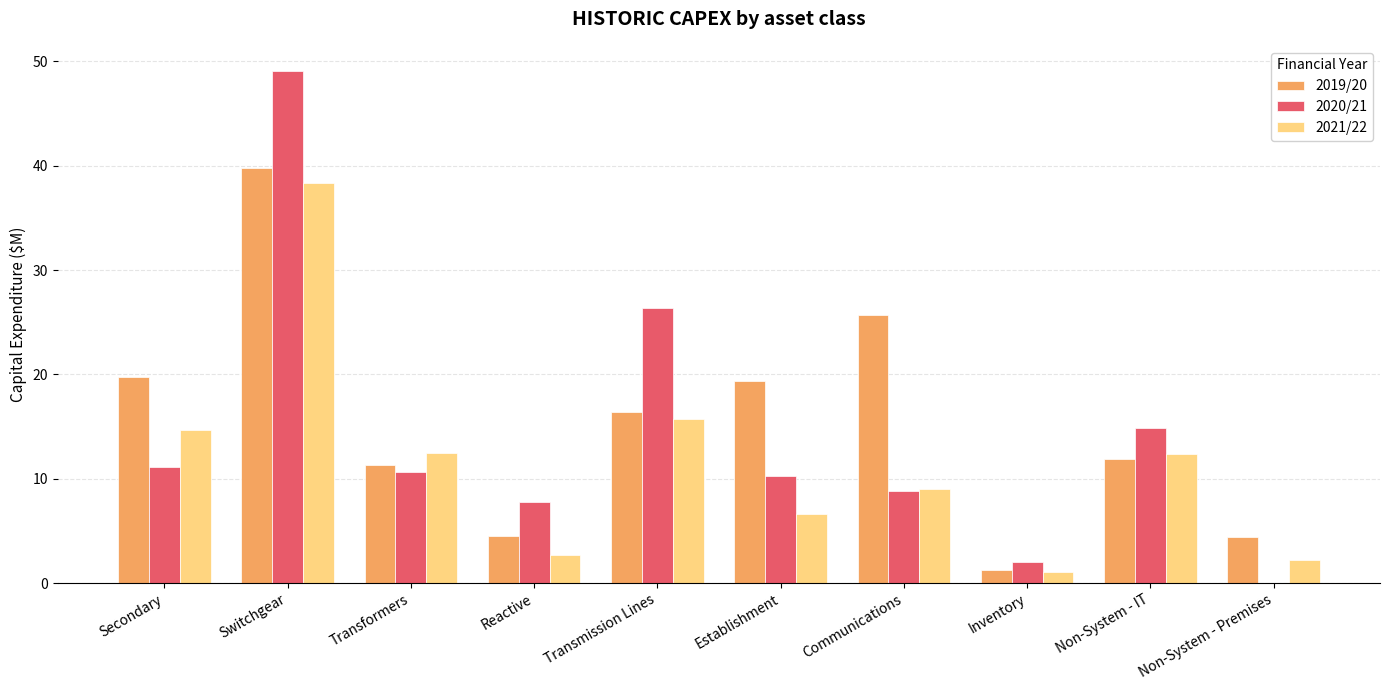

Is it true that 2021/22 equals 12.4 at Non-System - IT?

True